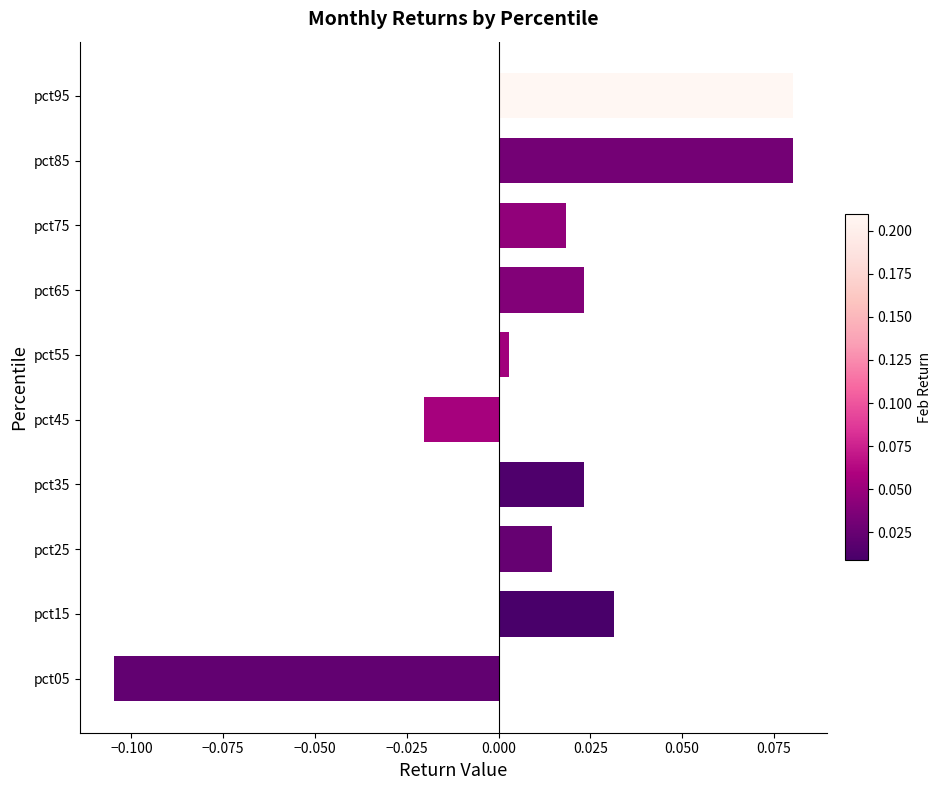

Between pct25 and pct45, which is larger?

pct25